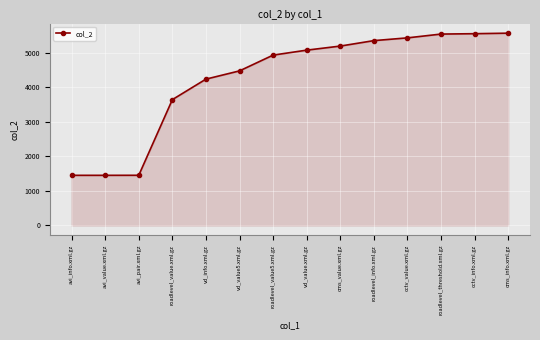

Approximately how many times larger is the value at avi_pair.xml.gz compared to vd_value5.xml.gz?

0.3